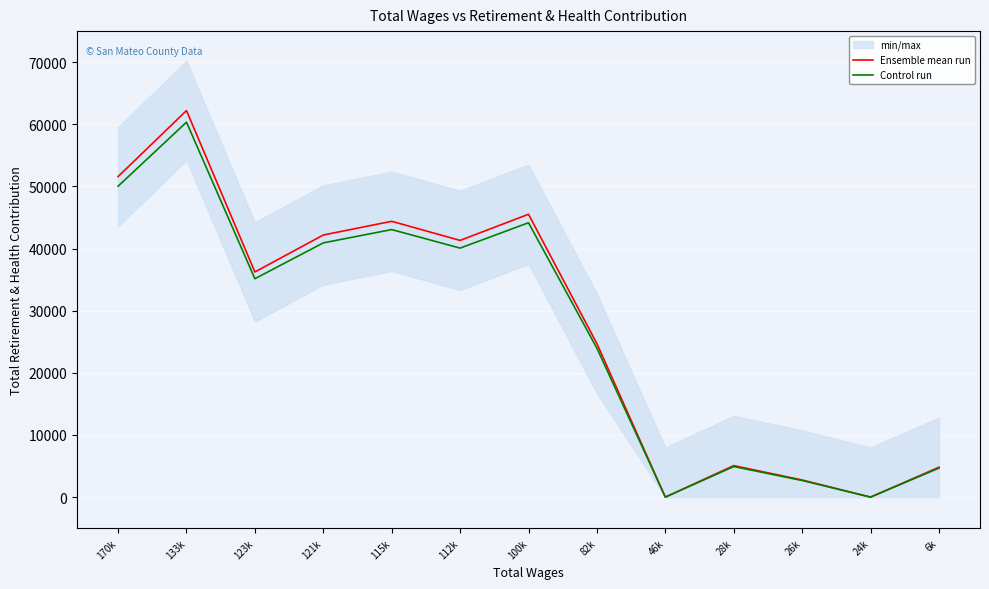

True or false: Control run has a value of 75493.8 at 100k.

False